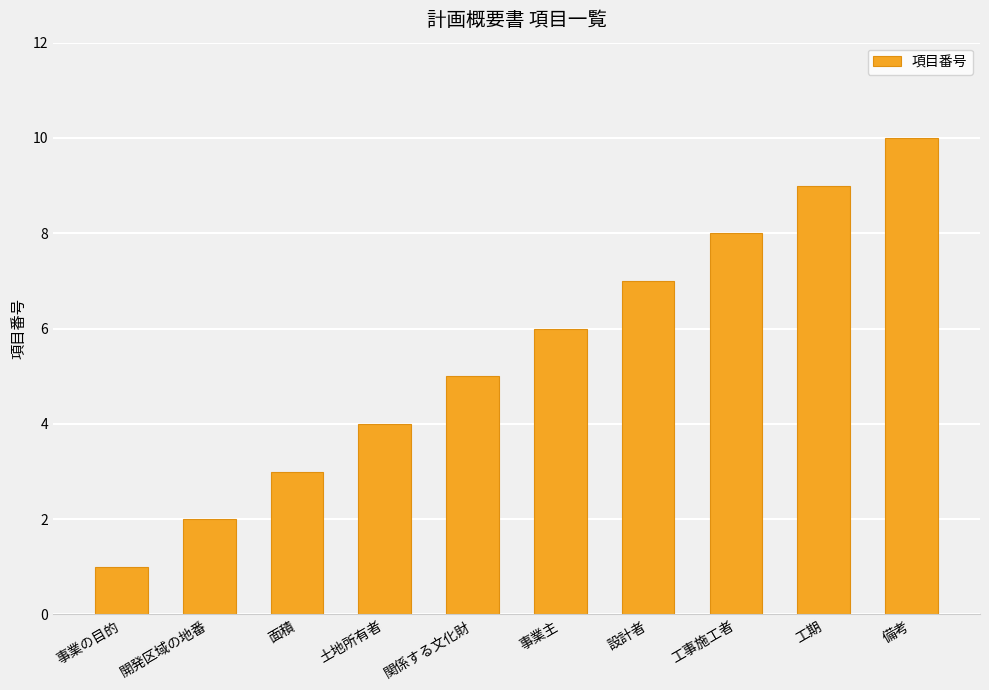

Reading left to right, transcribe all the data shown in this chart.

1	2	3	4	5	6	7	8	9	10